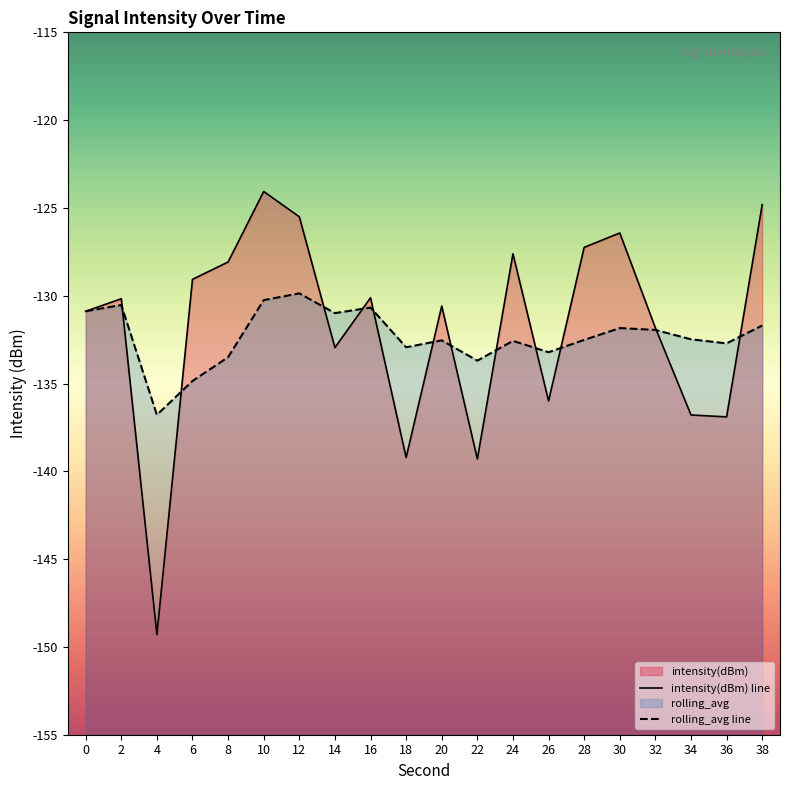

List the labels in order of intensity(dBm) value, largest first.

10, 38, 12, 30, 28, 24, 8, 6, 16, 2, 20, 0, 32, 14, 26, 34, 36, 18, 22, 4